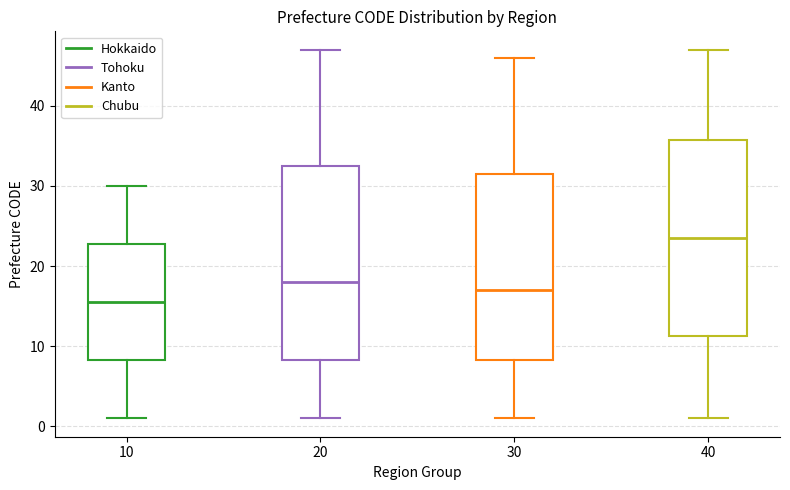

Which box's median line is the highest?

40